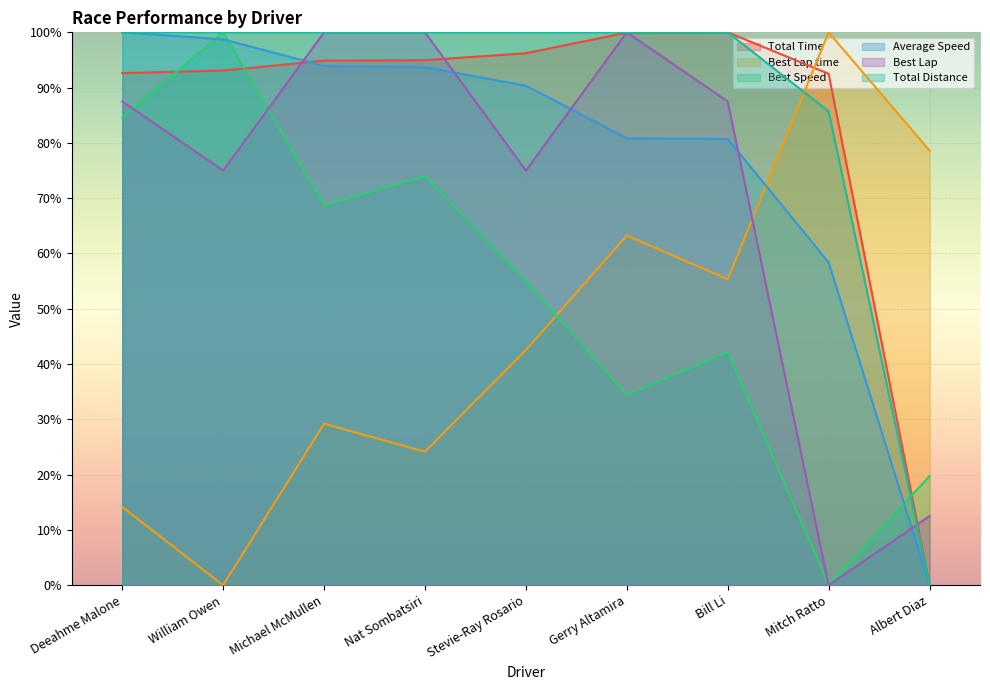

How many data points in Best Lap time are less than 42?

4